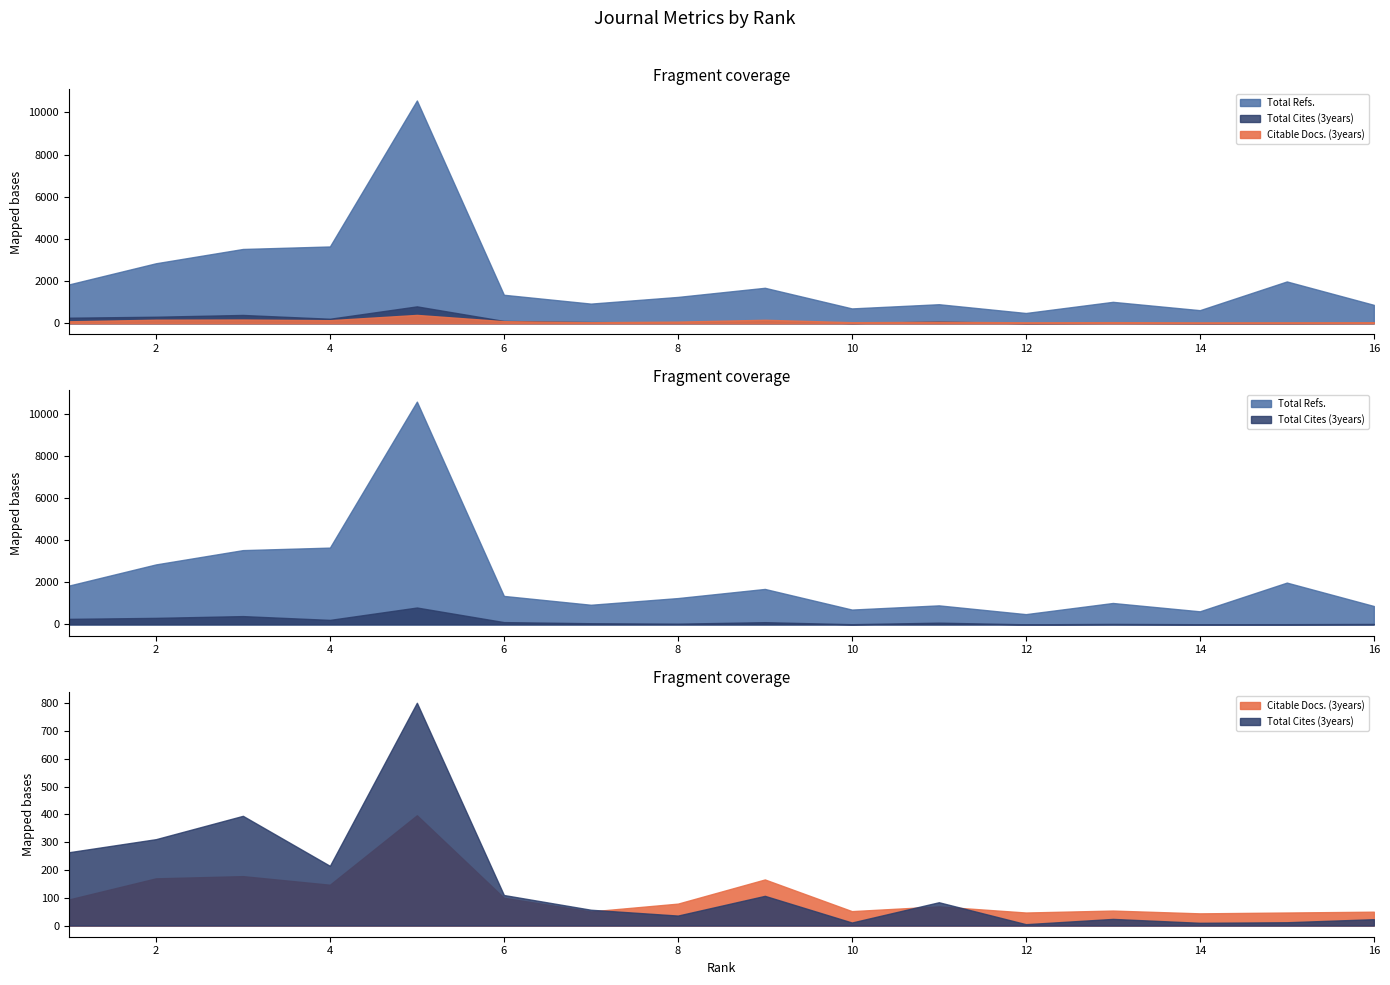

Reading left to right, list all the values displayed in this chart.

Total Refs.: 1=1842	2=2846	3=3524	4=3643	5=10567	6=1352	7=933	8=1250	9=1683	10=705	11=904	12=488	13=1017	14=622	15=1984	16=874
Total Cites (3years): 1=264	2=311	3=395	4=215	5=802	6=110	7=57	8=36	9=107	10=11	11=84	12=5	13=24	14=10	15=12	16=23
Citable Docs. (3years): 1=94	2=170	3=178	4=147	5=397	6=100	7=51	8=79	9=166	10=52	11=69	12=47	13=54	14=44	15=47	16=50